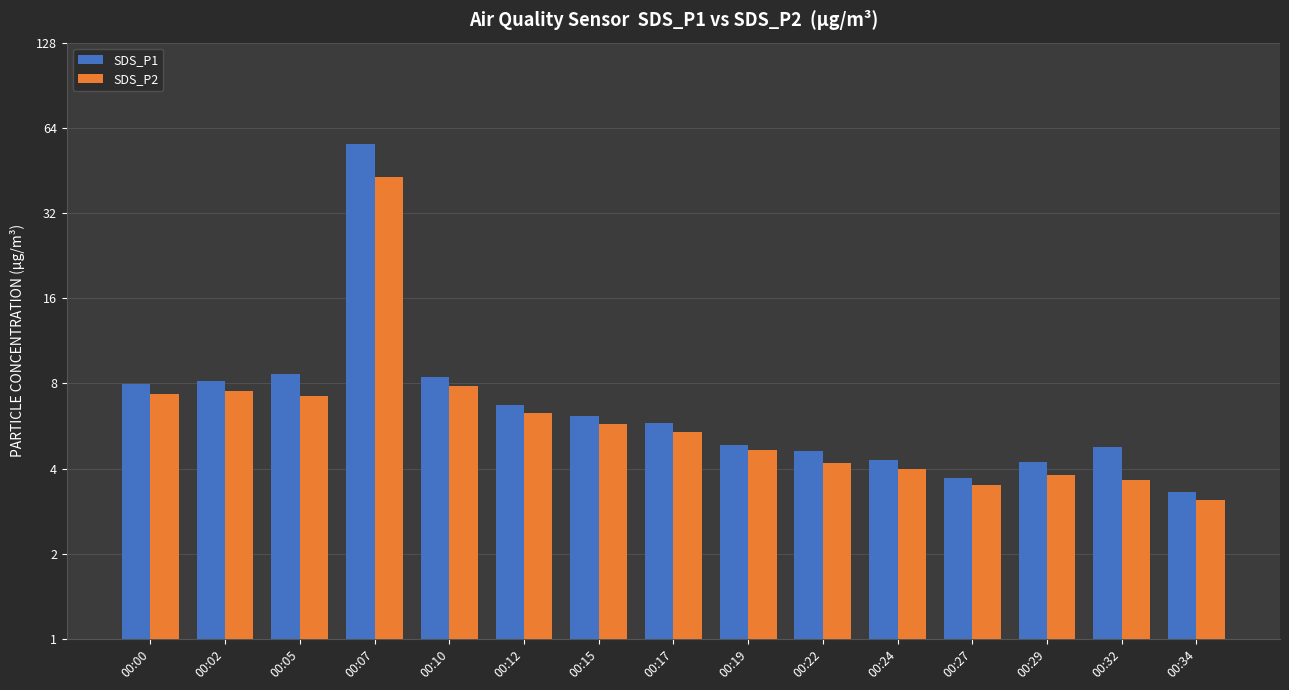

What is the difference between the maximum and minimum values in the SDS_P2 series?

39.9